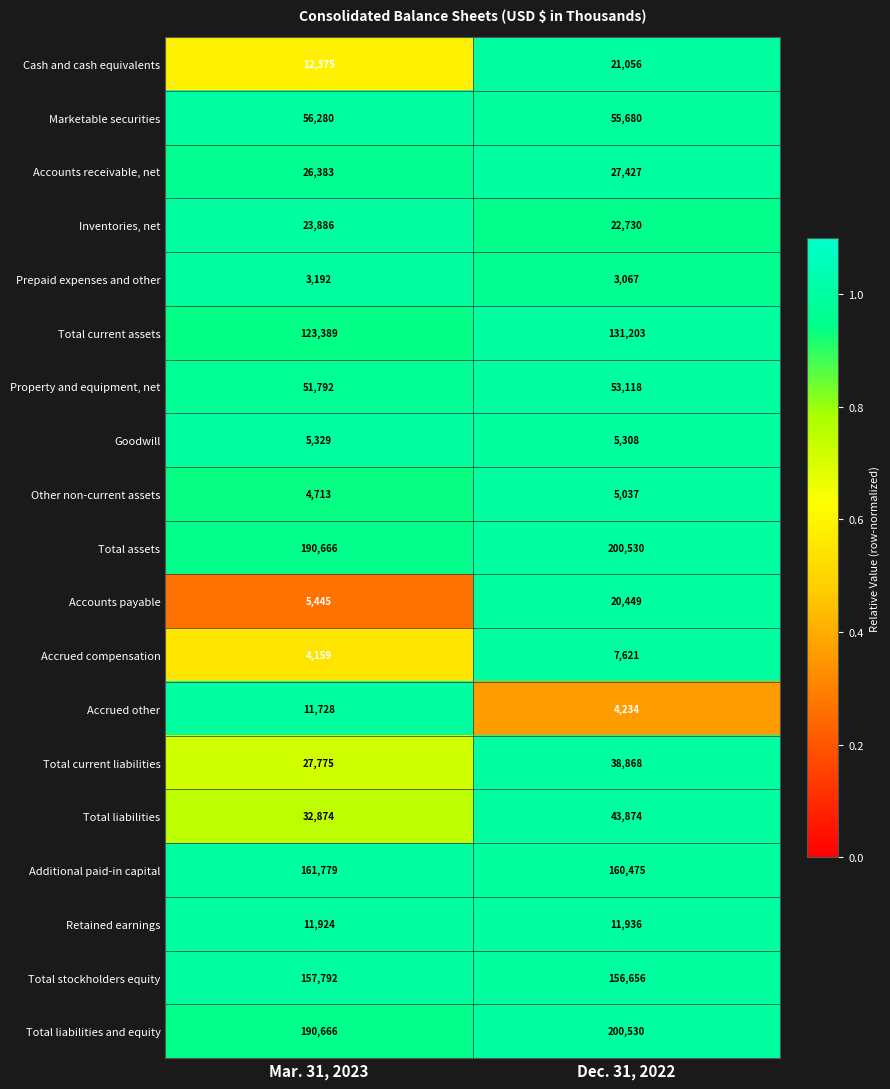

What is the maximum value shown in the chart?

200530